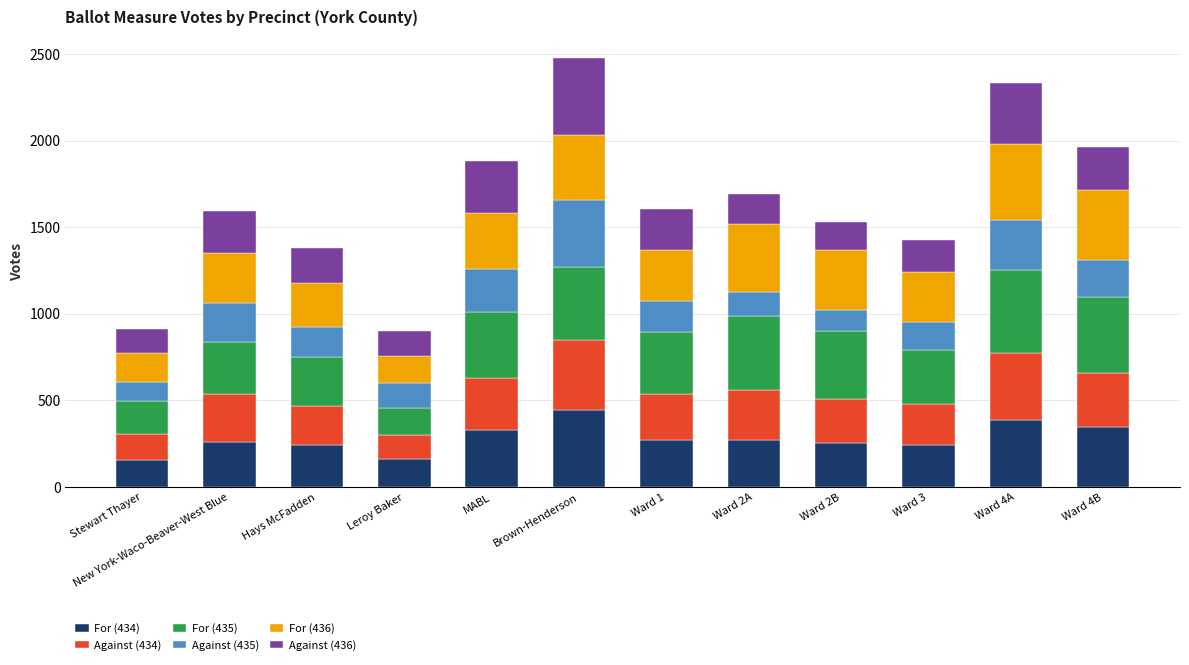

What is the total value across all series at Brown-Henderson?

2475